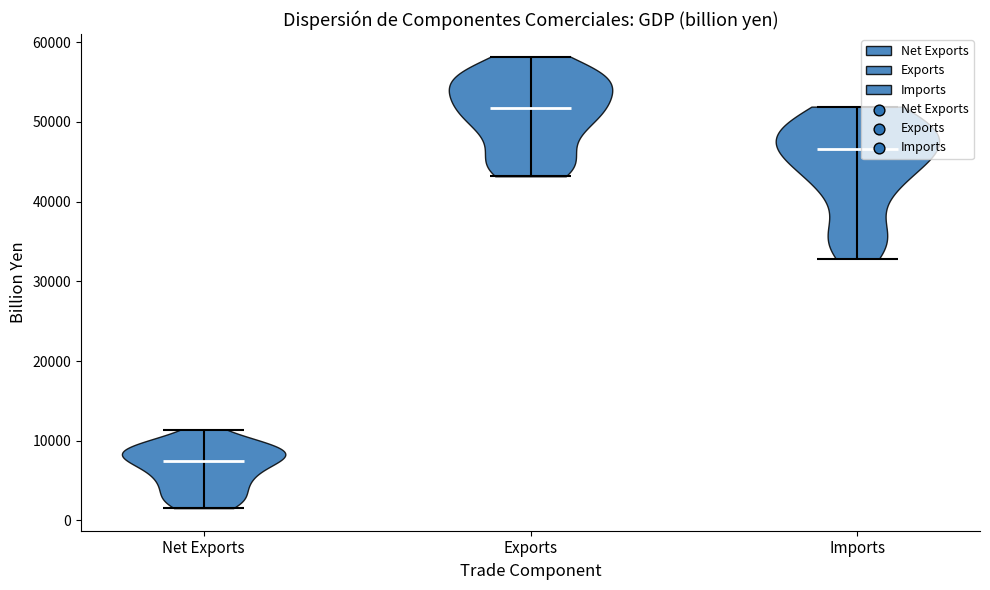

Which violin has the lowest median line?

Net Exports